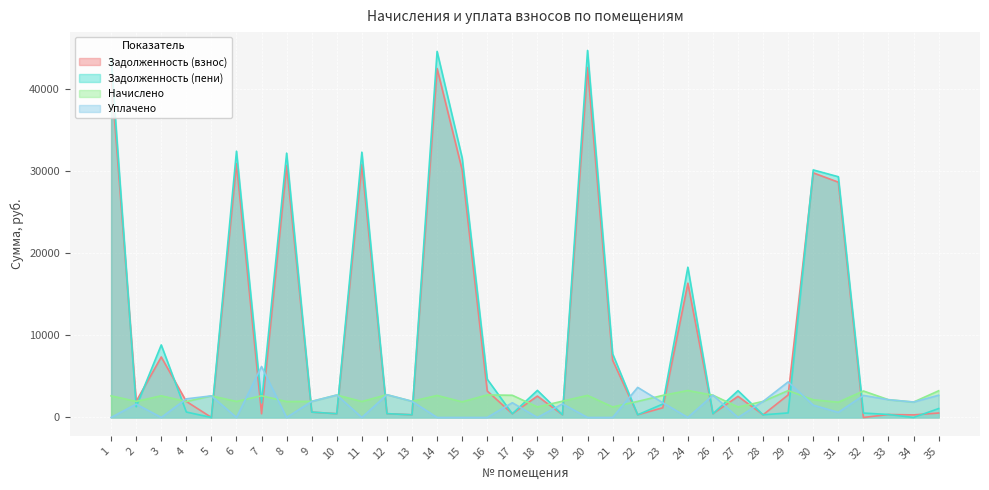

True or false: zadolzhennost and uplateno cross at least once.

True